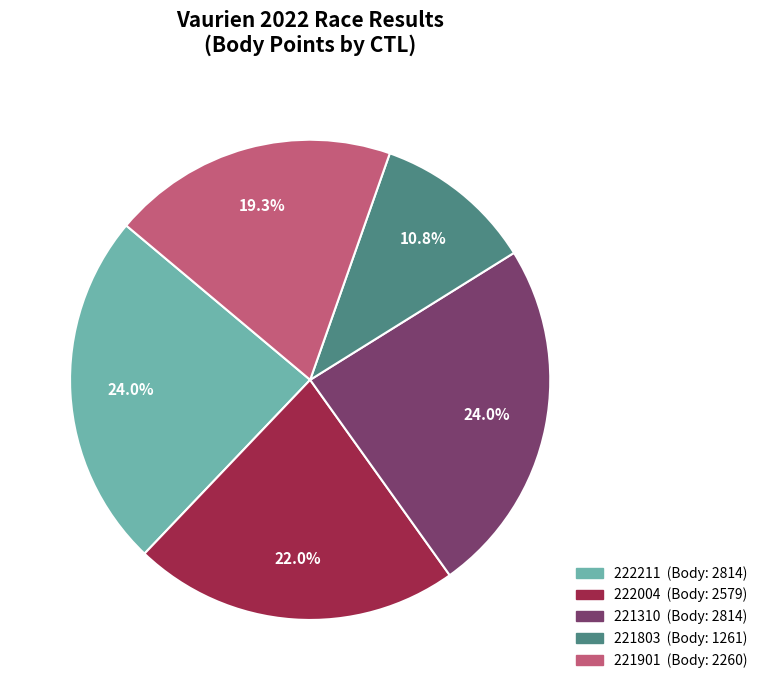

Does any single category account for the majority?

No